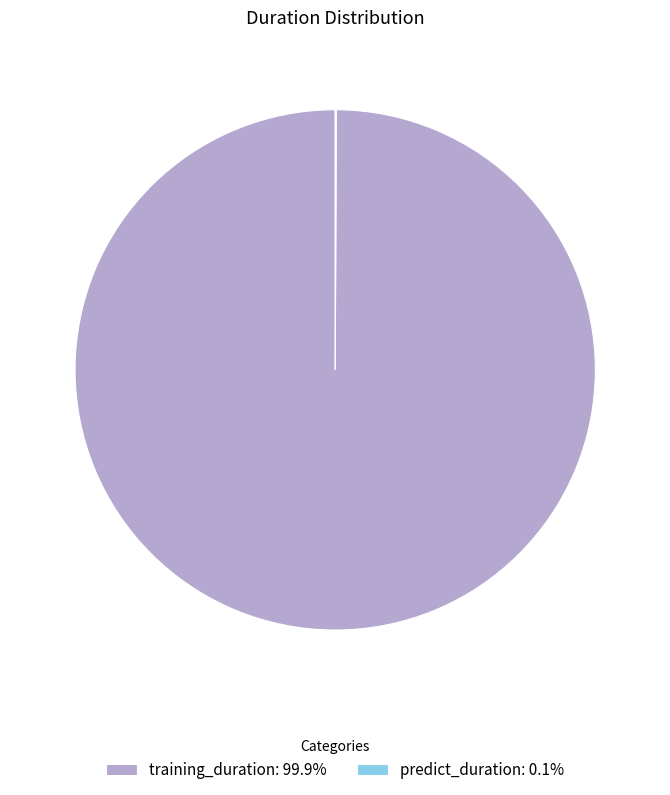

Is there any slice that represents more than half of the pie?

Yes